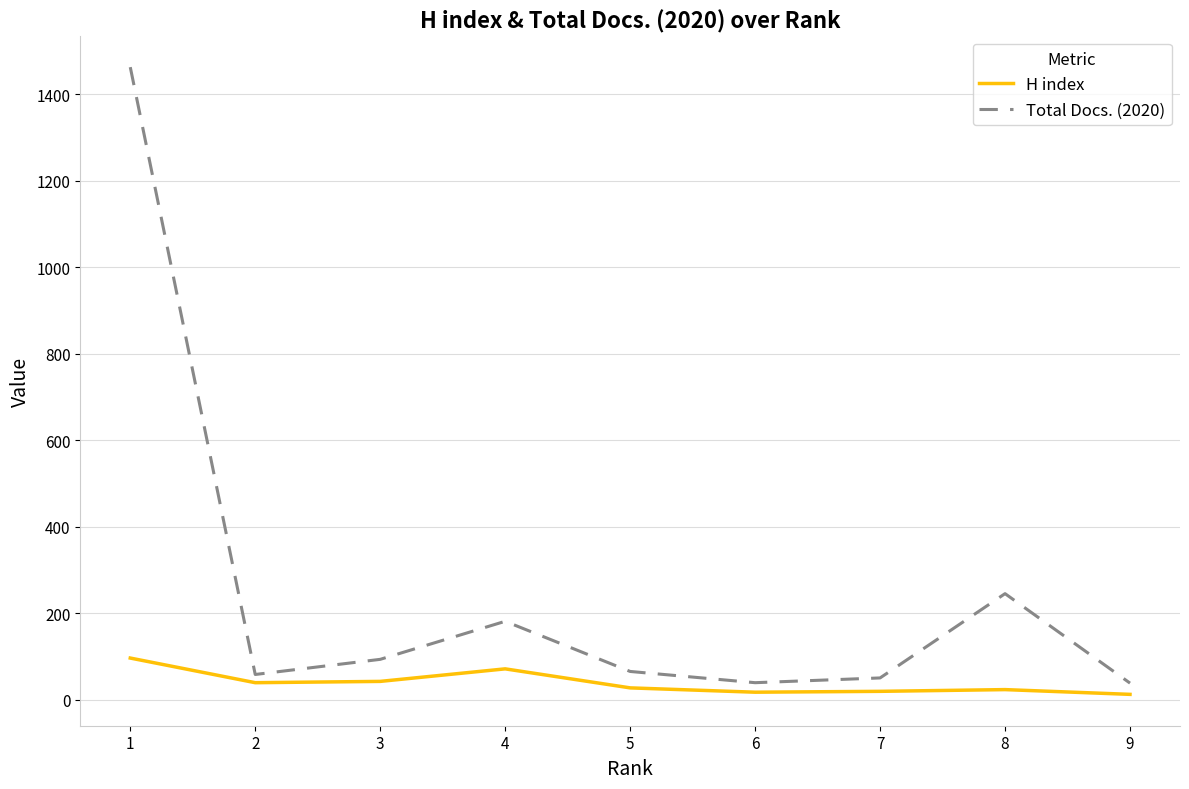

What is the minimum value for H index?

12